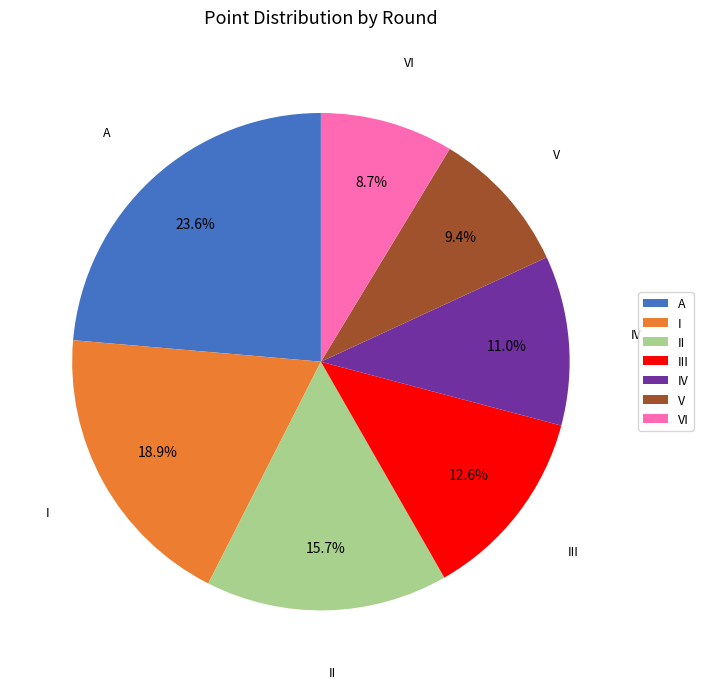

What is the largest slice in the pie chart?

A